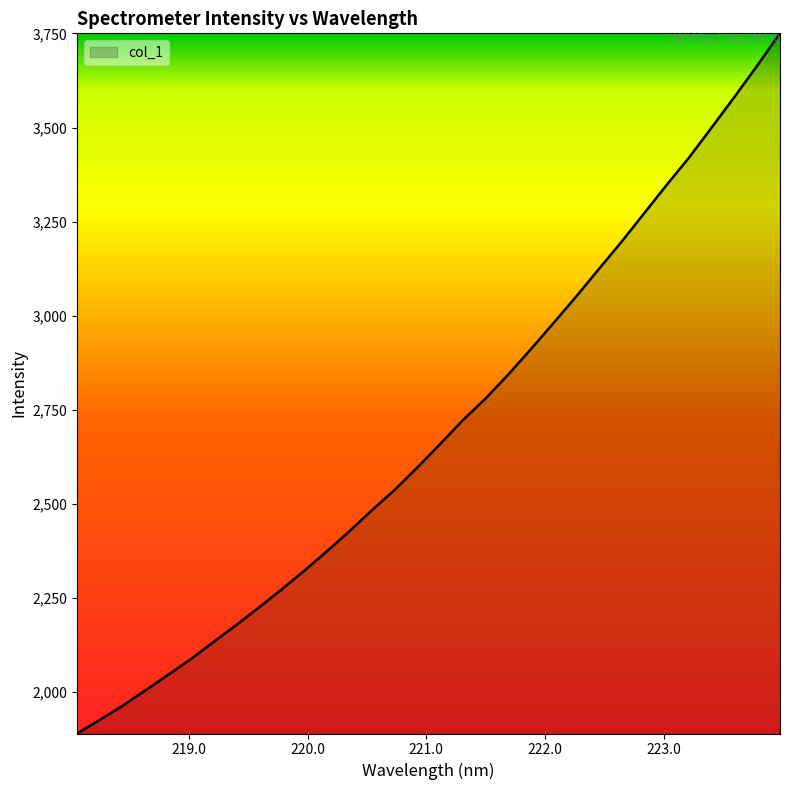

How many lines are shown in the chart?

1